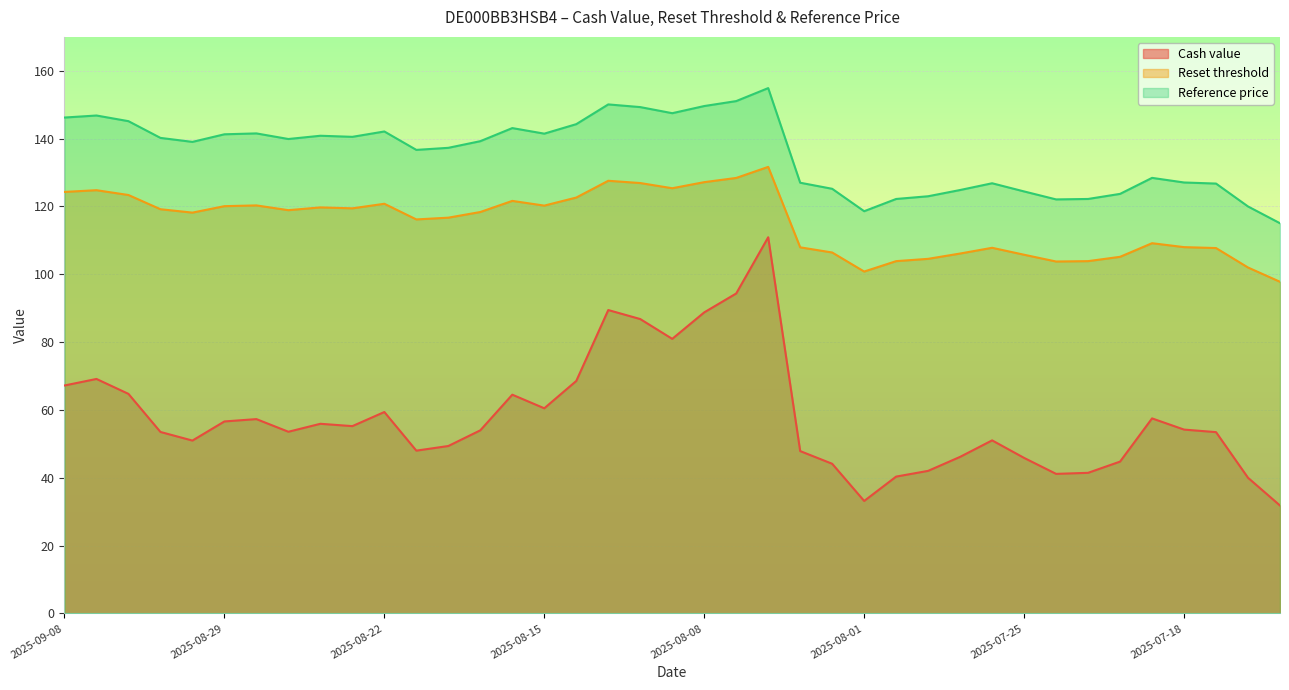

What is the smallest value displayed?

31.8